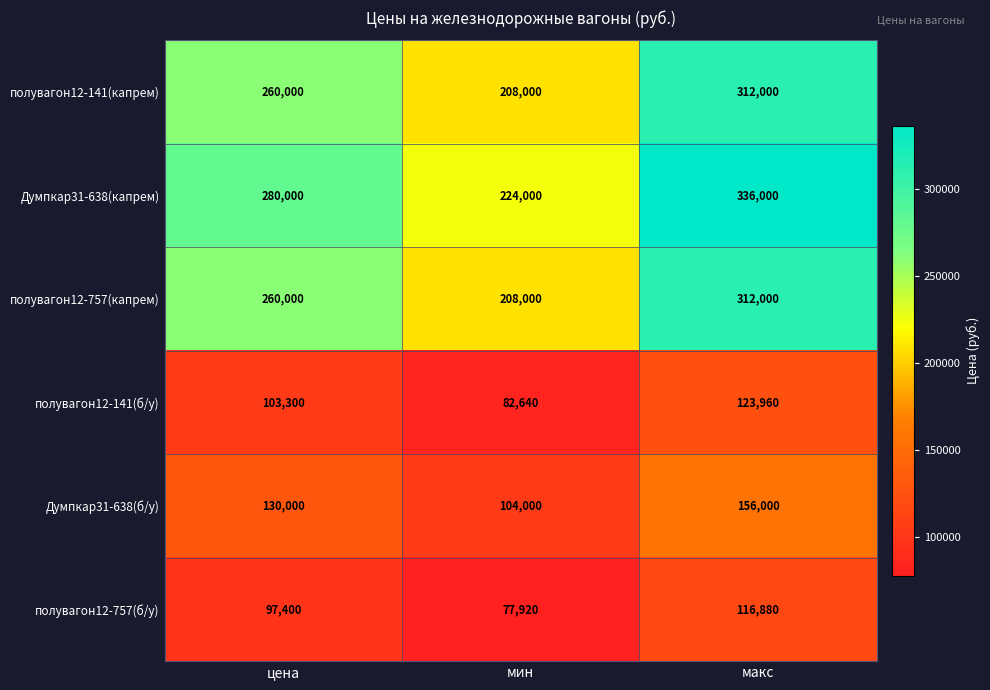

Which category has the highest value across all series?

макс